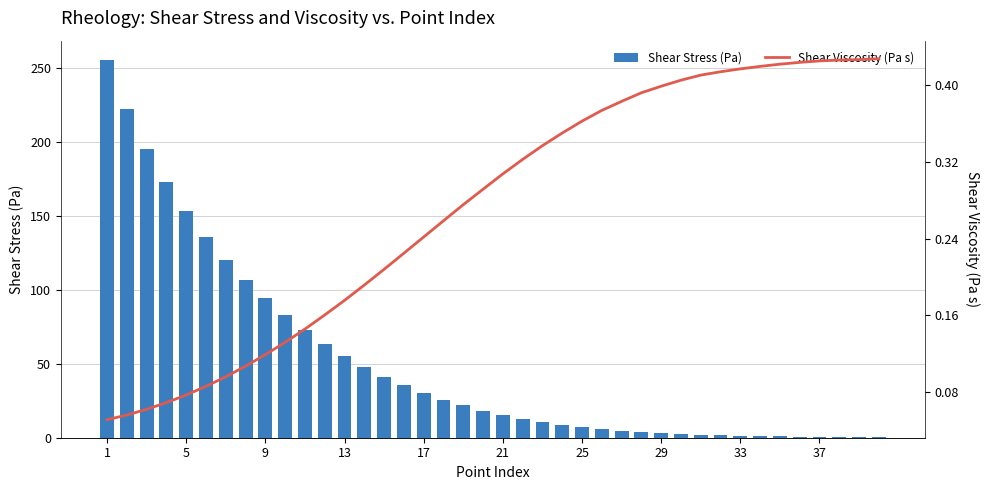

At how many categories does at least one series exceed 121?

6